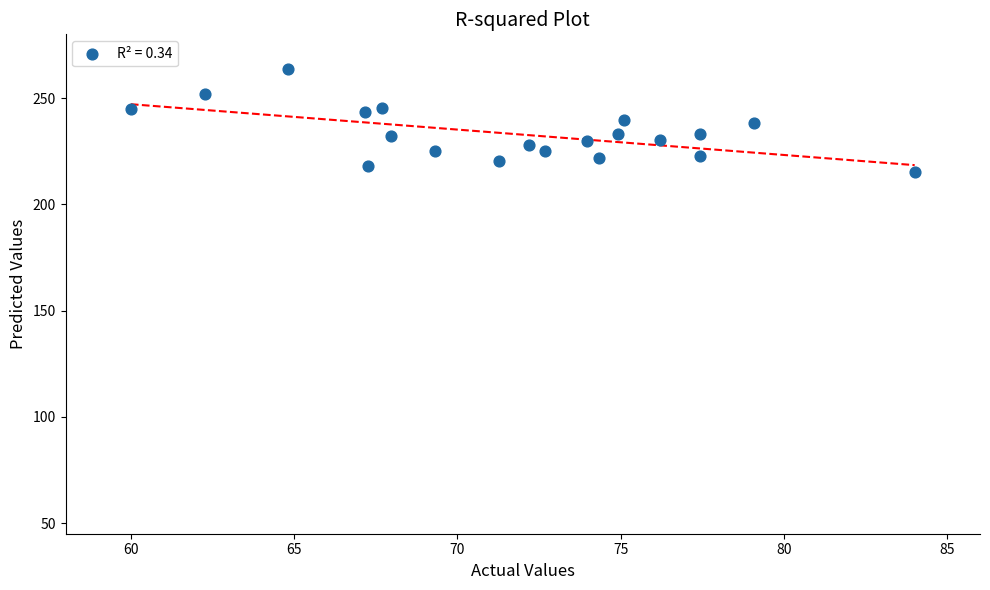

What is the range of X values (max minus min)?

24.0